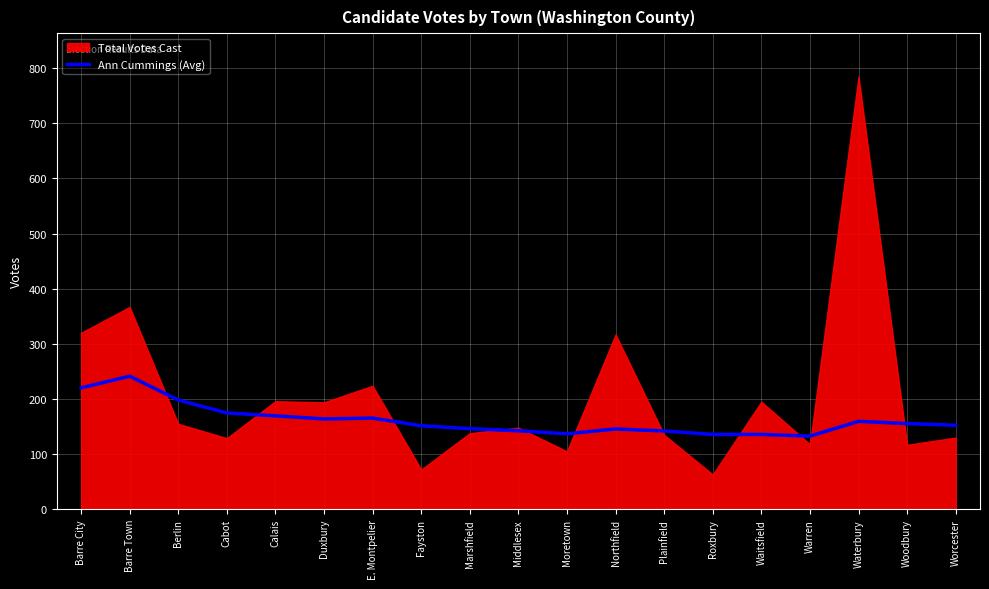

What is the difference between the values at Roxbury and Calais?

33.7